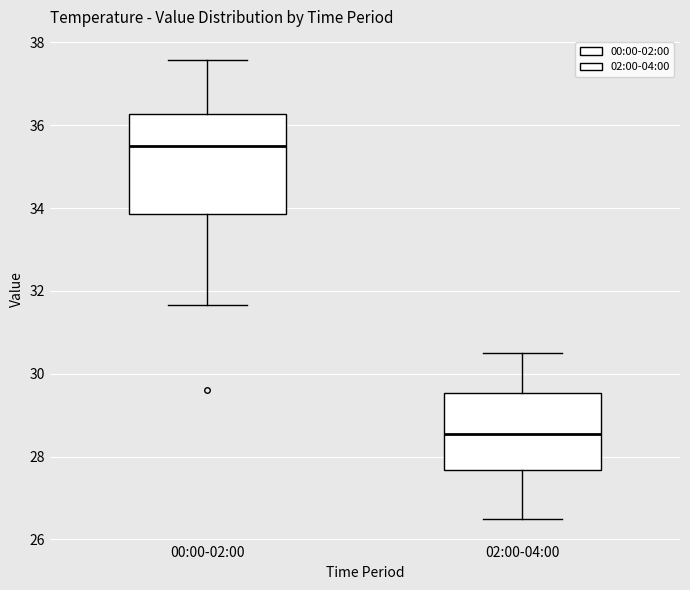

Reading left to right, transcribe this box plot: for each box, give where its median line is, the range the box spans, and where its two whiskers end, as read against the y-axis. The values are not printed on the chart, so give them approximately, as read against the axis.

00:00-02:00: median 35.4, box 33.8 to 36.2, whiskers 31.6 to 37.6
02:00-04:00: median 28.6, box 27.6 to 29.6, whiskers 26.6 to 30.6